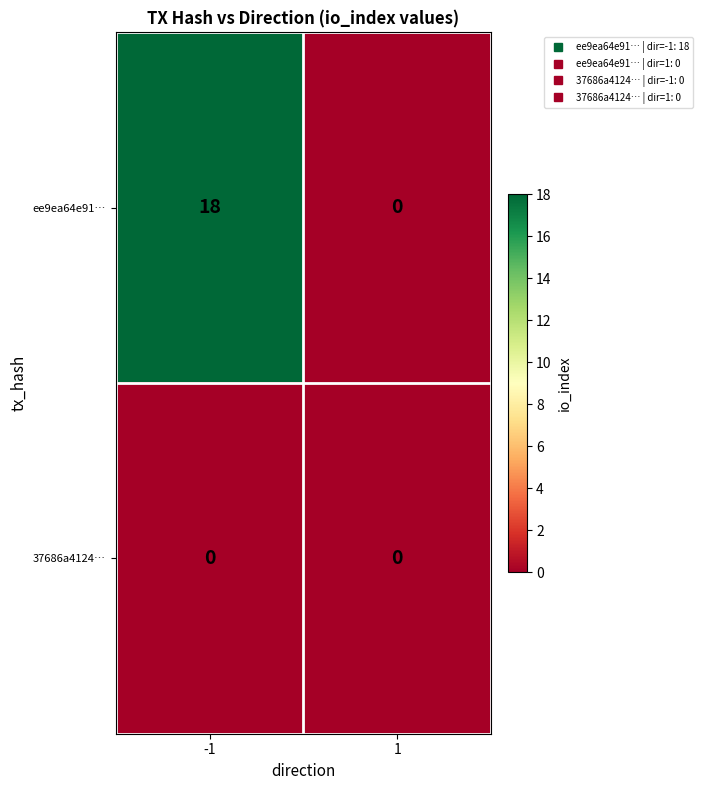

Which series has the widest spread of values?

ee9ea64e91…